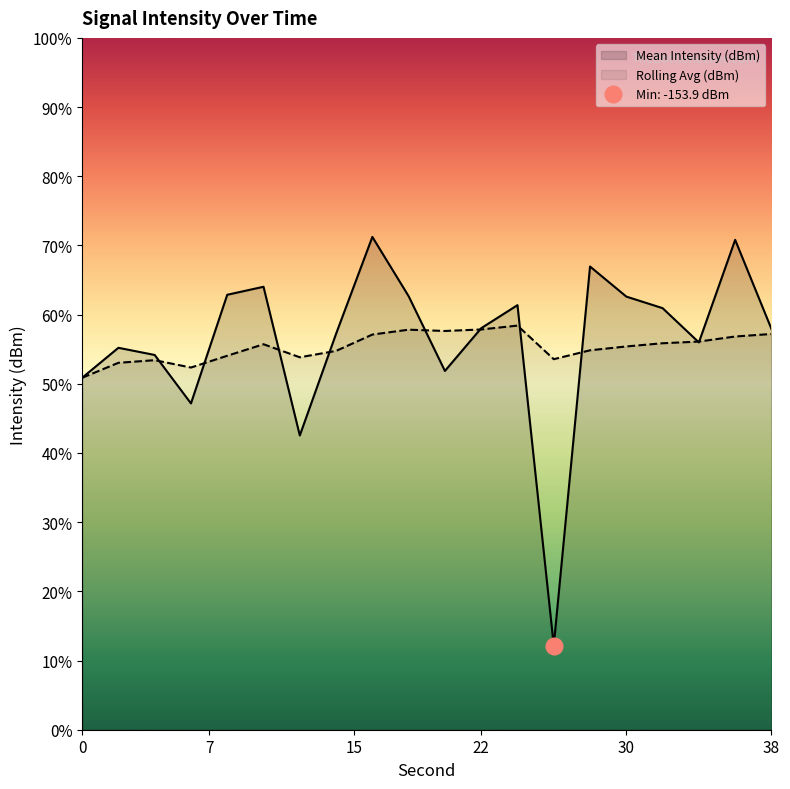

What is the value of the Rolling Avg (dBm) point at the 5th from the left?

-133.0